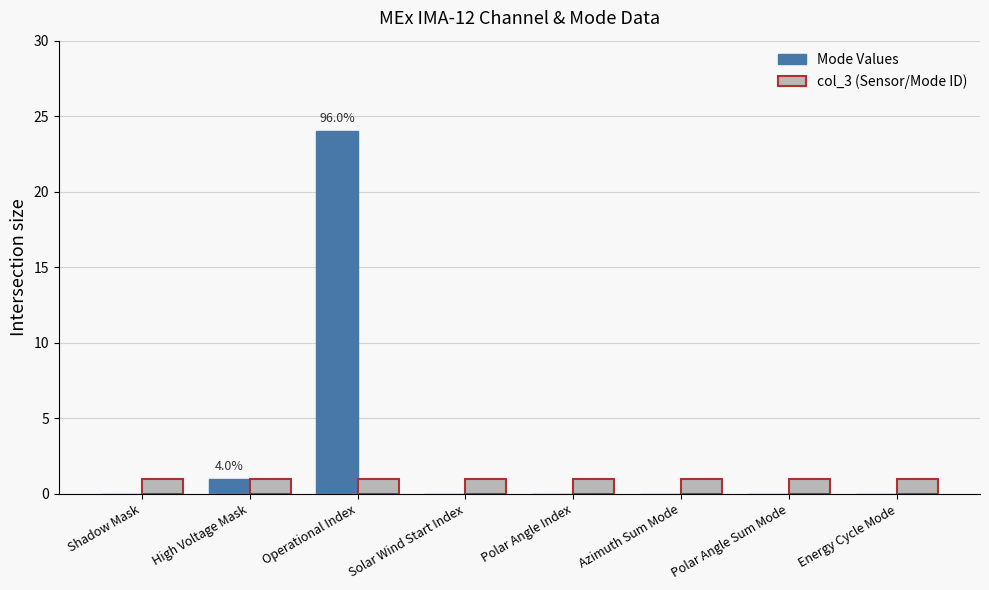

At which category is the sum across all series the highest?

Operational Index